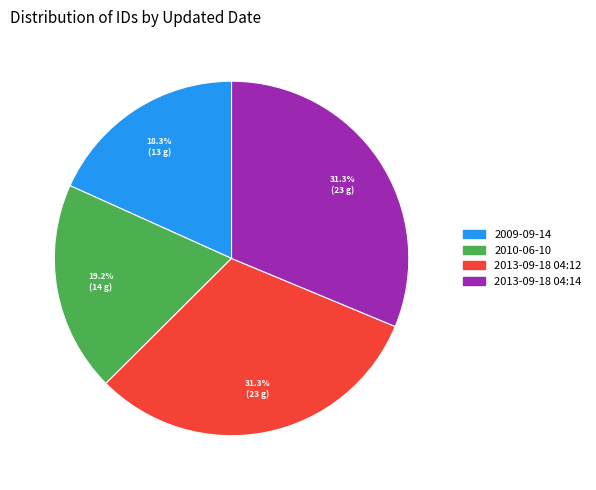

Is the sum of 2013-09-18 04:12 and 2013-09-18 04:14 greater than half?

Yes